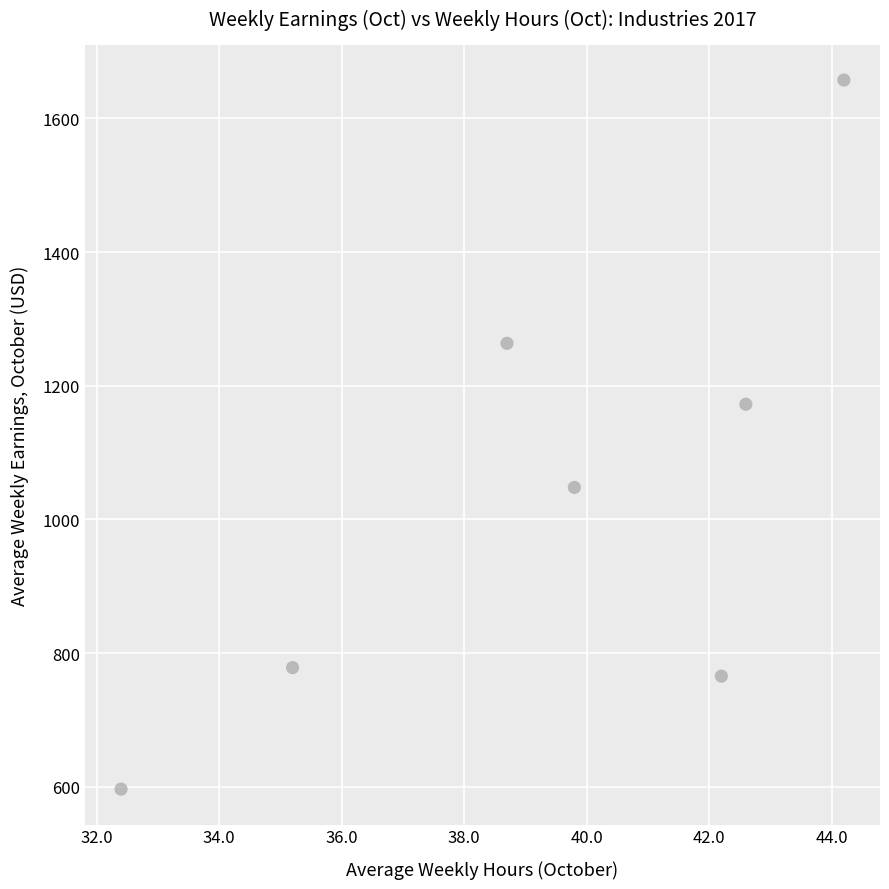

What is the range of Y values (max minus min)?

1061.0